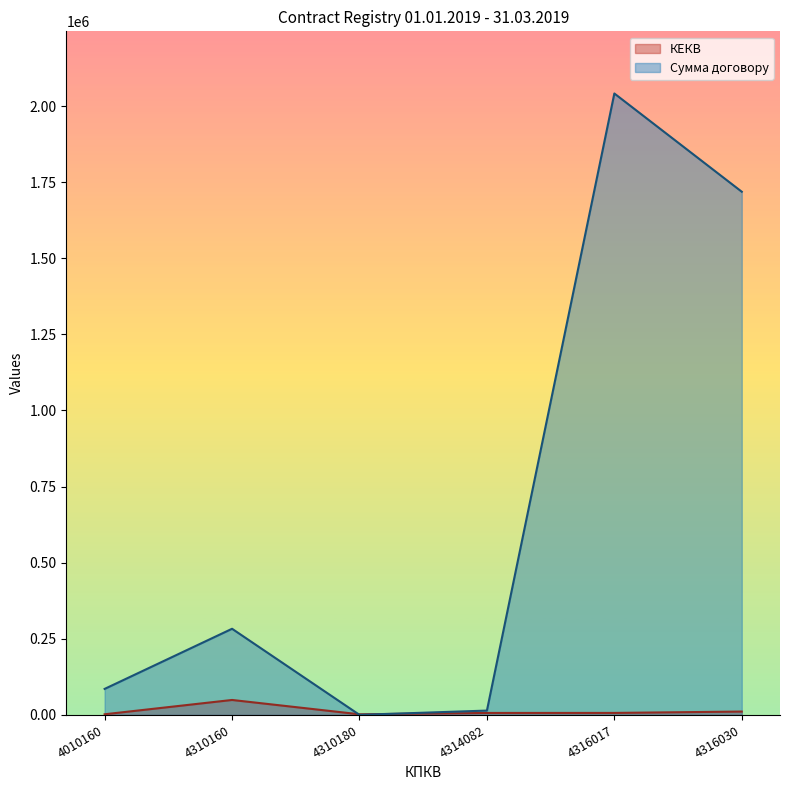

At which label does КЕКВ first exceed 2240?

4010160